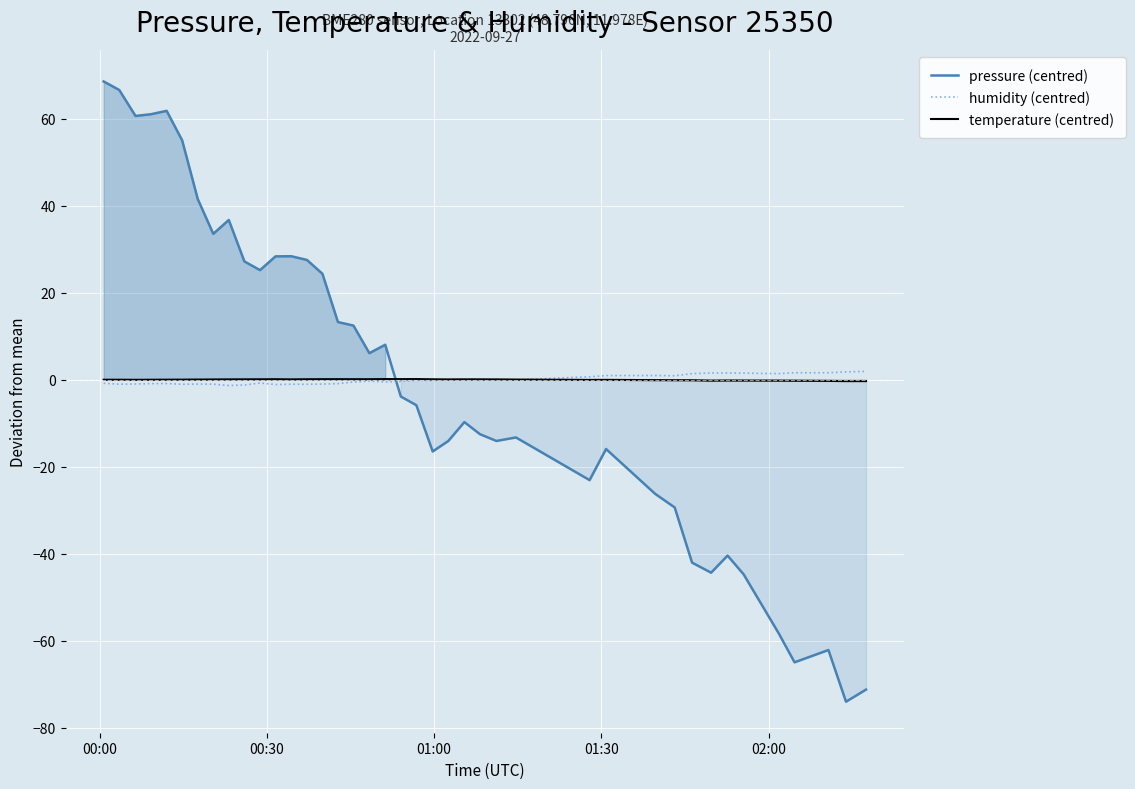

Reading right to left, transcribe all the data shown in this chart.

pressure (centred): -71.2	-74.0	-62.1	-65.0	-58.2	-44.7	-40.4	-44.4	-42.0	-29.4	-26.2	-15.9	-23.1	-13.3	-14.1	-12.5	-9.7	-14.1	-16.5	-5.9	-3.9	8.0	6.1	12.5	13.3	24.4	27.5	28.4	28.4	25.2	27.2	36.7	33.5	41.5	55.0	61.8	61.0	60.6	66.6	68.6
humidity (centred): 1.9	1.8	1.6	1.6	1.4	1.5	1.6	1.6	1.4	0.9	1.0	1.0	0.7	-0.0	0.1	-0.2	0.0	0.0	-0.2	-0.1	-0.4	-0.5	-0.3	-0.5	-0.9	-1.0	-1.0	-1.0	-1.1	-0.8	-1.2	-1.3	-1.0	-1.0	-1.0	-0.9	-0.9	-1.0	-1.0	-0.8
temperature (centred): -0.3	-0.3	-0.3	-0.2	-0.2	-0.2	-0.2	-0.2	-0.1	-0.1	-0.1	-0.0	-0.0	0.0	0.1	0.1	0.1	0.1	0.1	0.2	0.1	0.2	0.1	0.1	0.1	0.1	0.1	0.1	0.1	0.1	0.1	0.1	0.1	0.0	0.0	0.0	0.0	-0.0	0.0	0.0